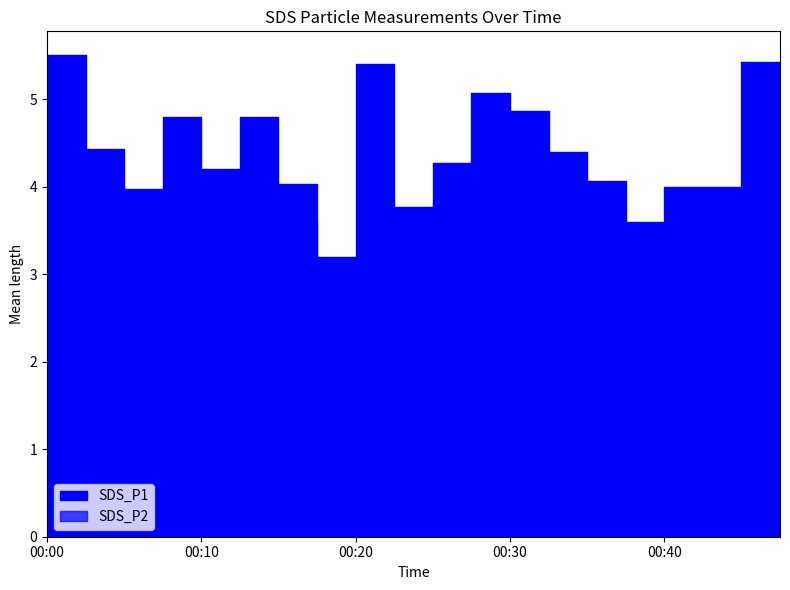

How many values in the SDS_P2 series are below 3?

1